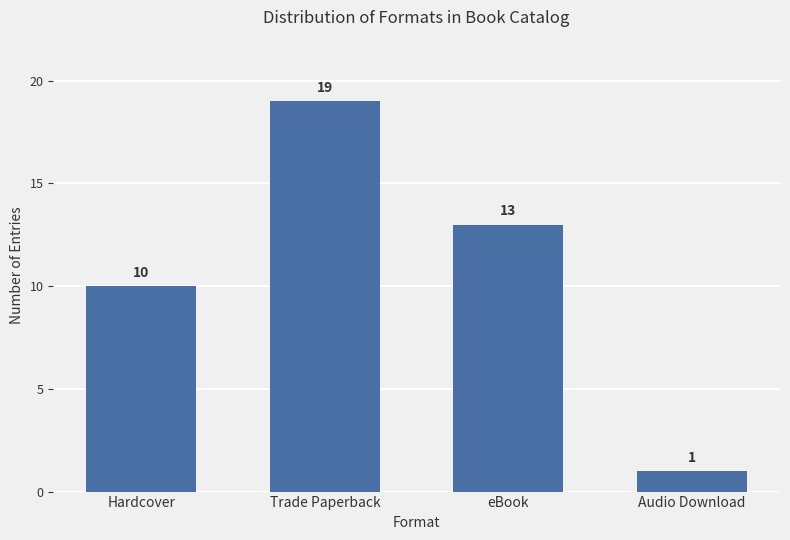

At which label does the data first exceed 13?

Trade Paperback